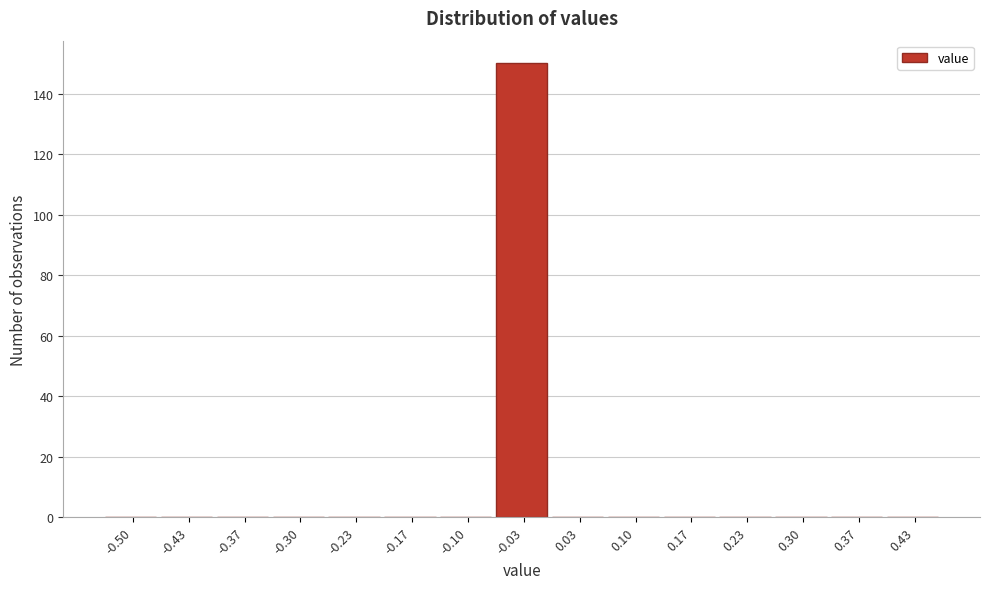

What is the sum of all values?

150